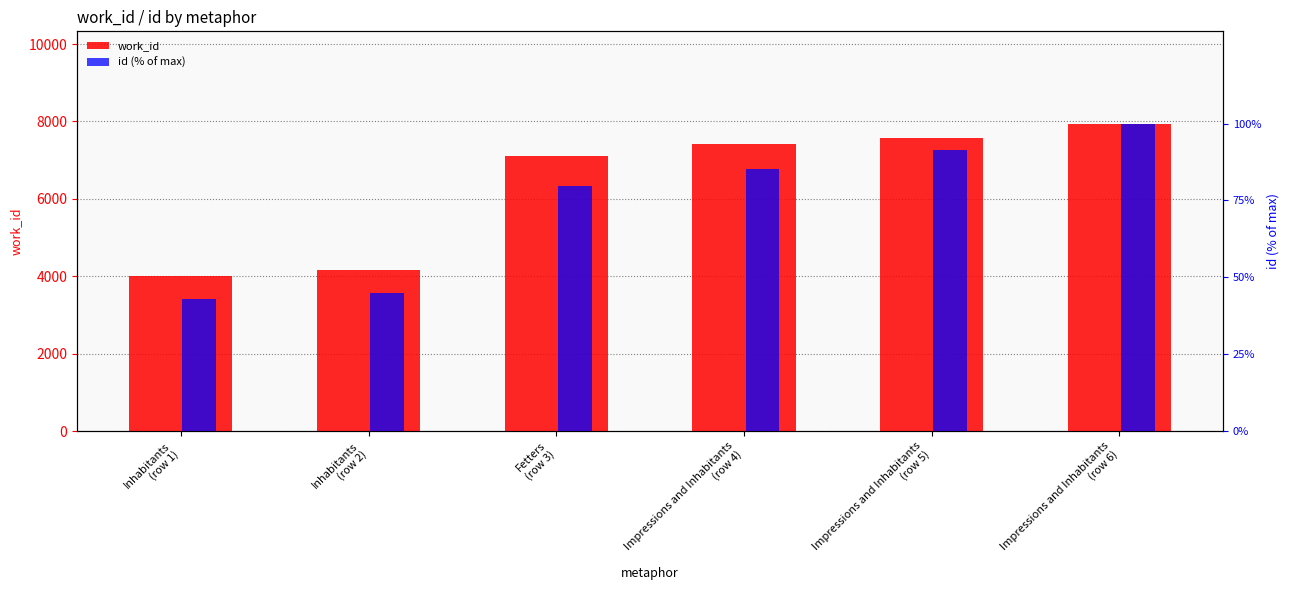

The value of work_id at Impressions and Inhabitants
(row 6) is 7945.0. True or false?

True